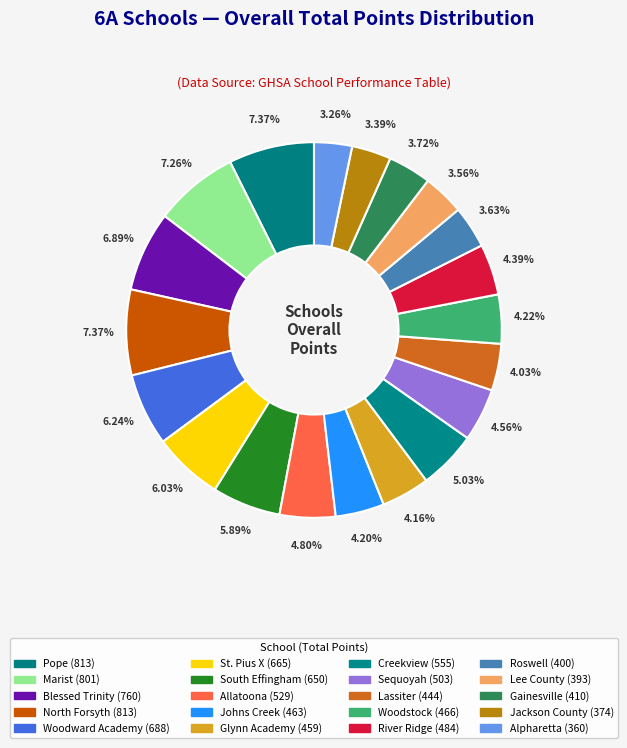

Count the number of slices in the pie.

20